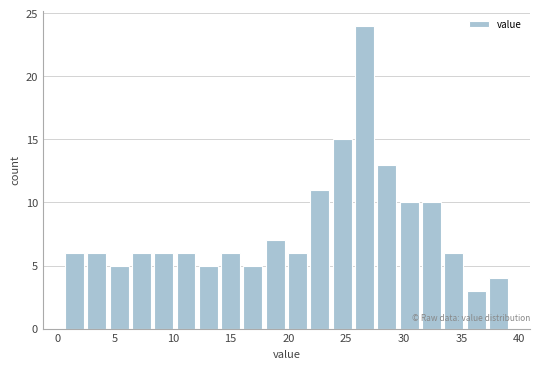

Around what value on the x-axis is the tallest bar? Give the approximate position of its centre, as read against the axis.

26.5